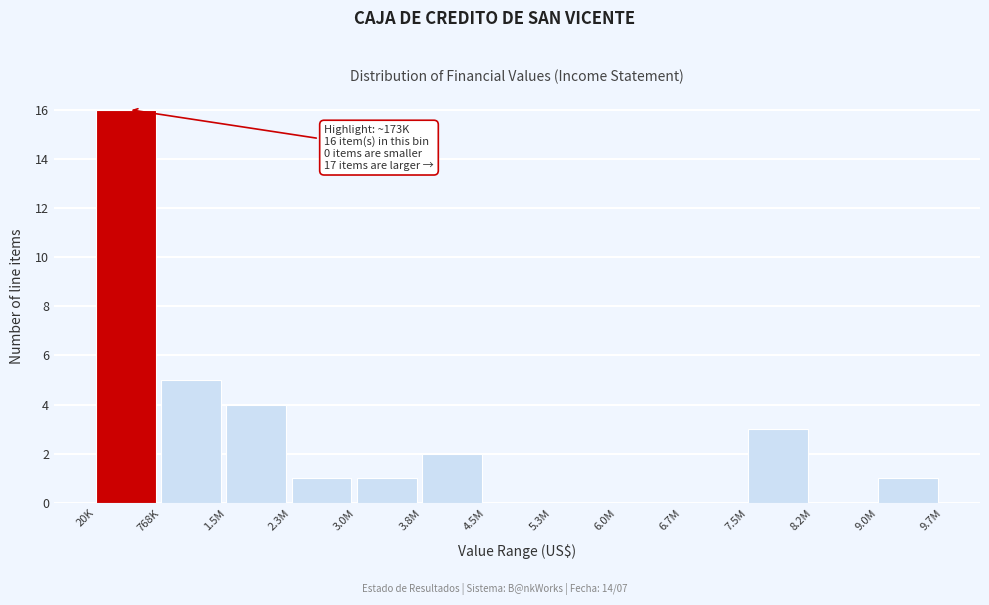

Reading left to right, extract all data points from this chart.

20K=16	768K=5	1.5M=4	2.3M=1	3.0M=1	3.8M=2	4.5M=0	5.3M=0	6.0M=0	6.7M=0	7.5M=3	8.2M=0	9.0M=1